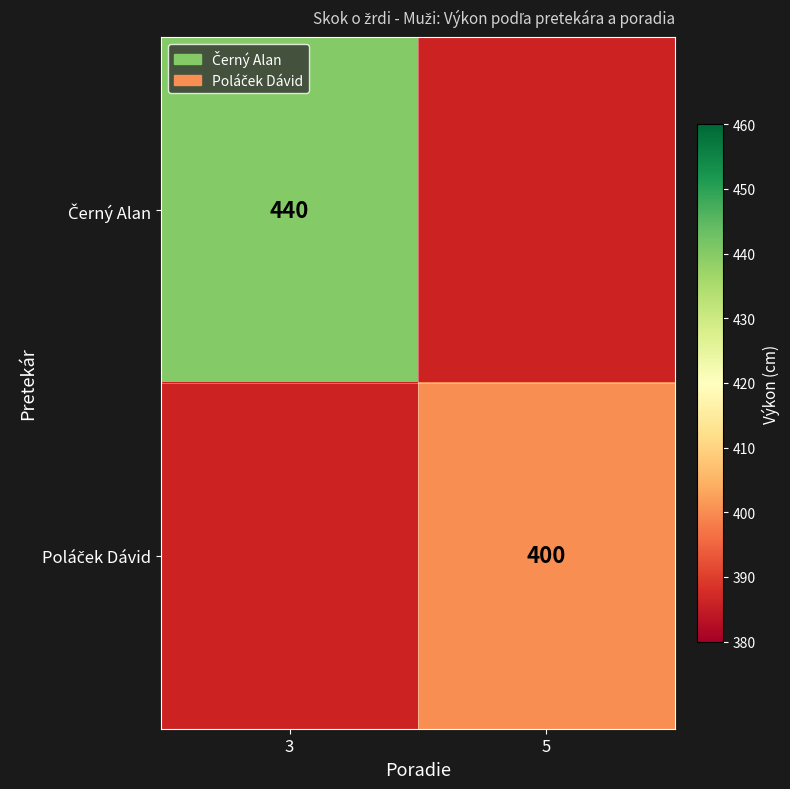

List the labels in order of Černý Alan value, largest first.

3, 5